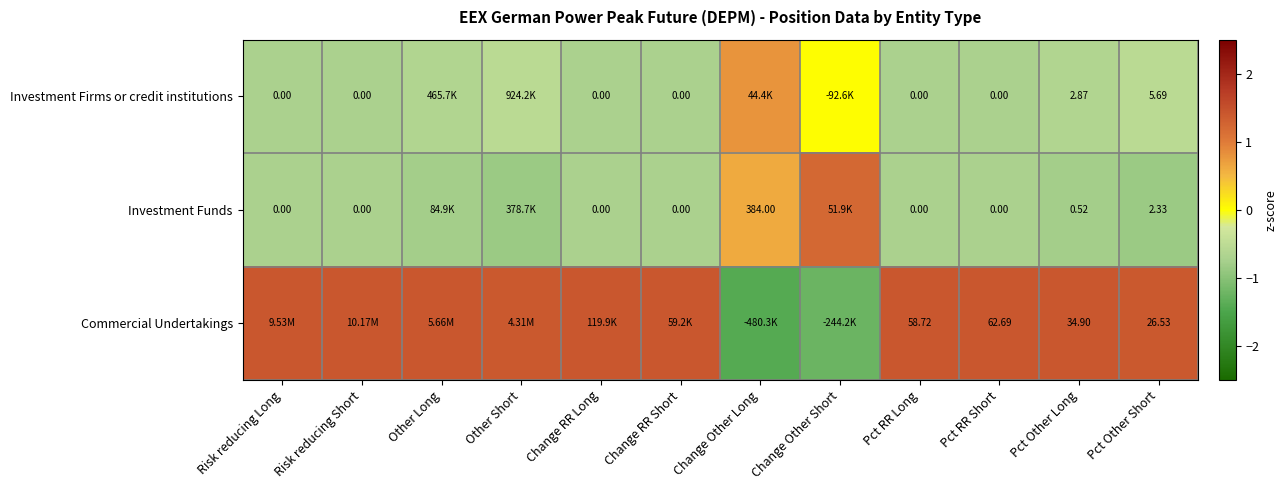

Is the value of Investment Funds at Pct RR Short greater than the value of Investment Firms or credit institutions at Pct Other Long?

No